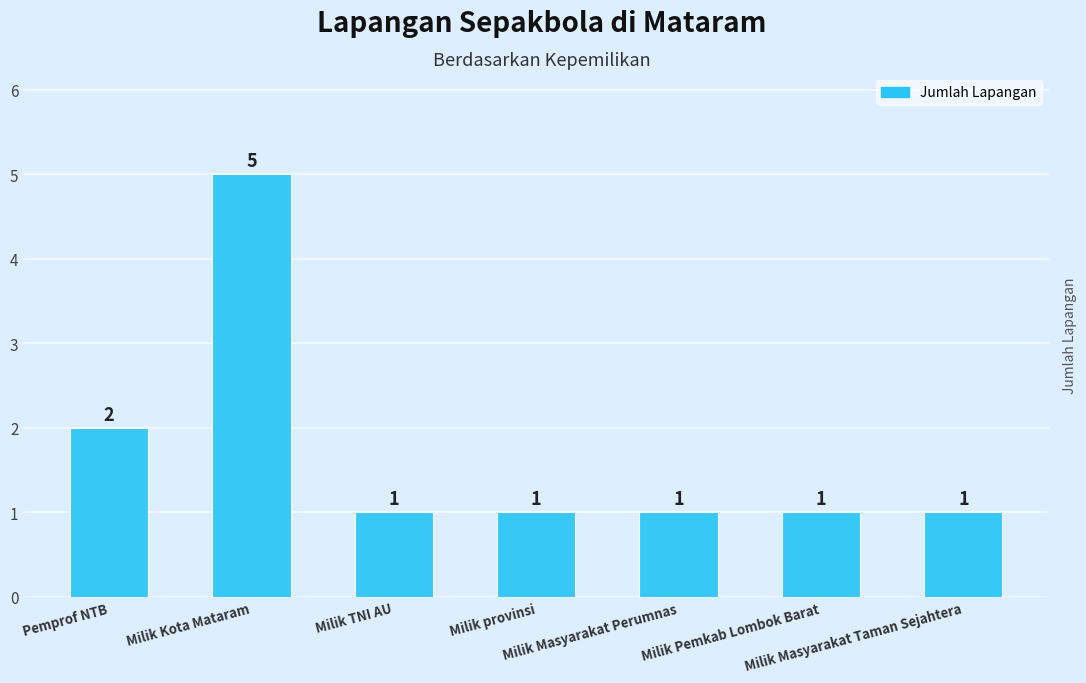

Reading left to right, list all the values displayed in this chart.

Pemprof NTB=2	Milik Kota Mataram=5	Milik TNI AU=1	Milik provinsi=1	Milik Masyarakat Perumnas=1	Milik Pemkab Lombok Barat=1	Milik Masyarakat Taman Sejahtera=1